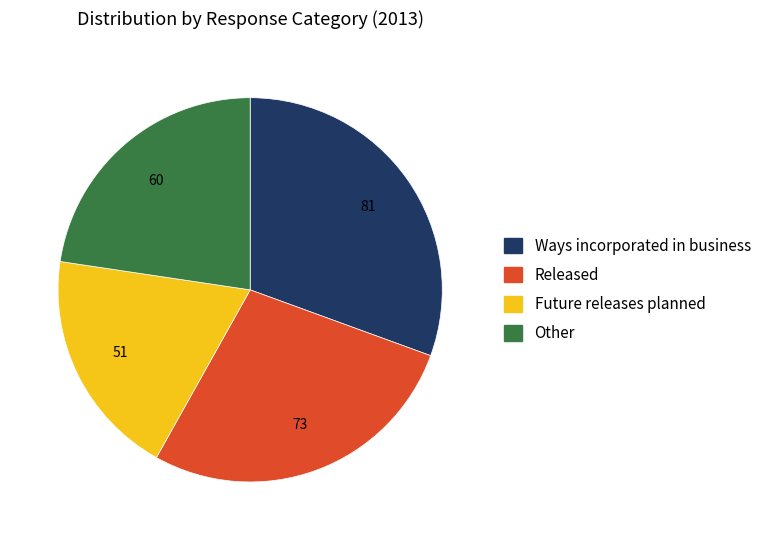

The Other slice represents 30% of the pie. True or false?

False